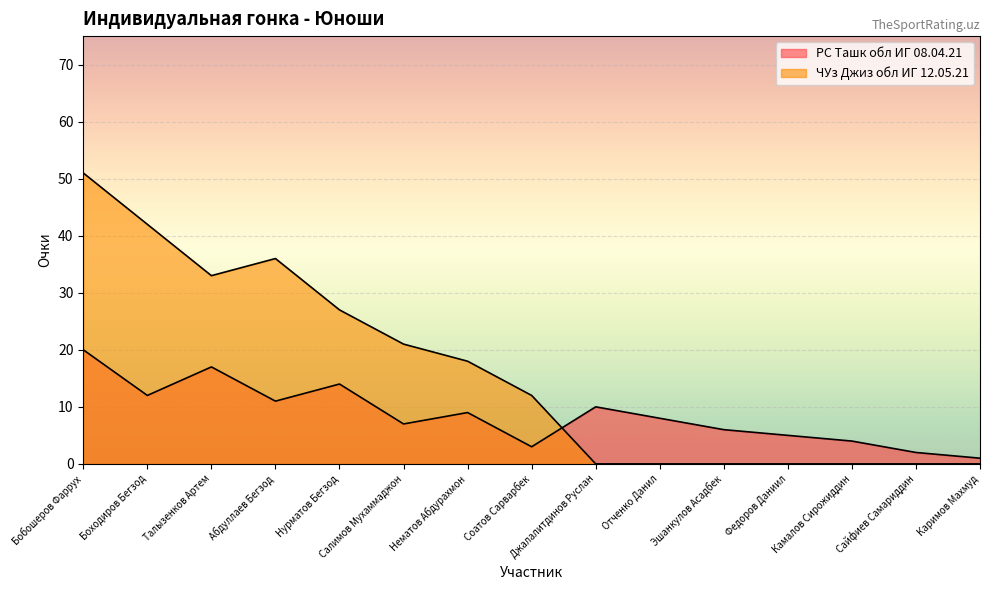

Reading right to left, list all the values displayed in this chart.

РС Ташк обл ИГ 08.04.21: Каримов Махмуд=1	Сайфиев Самариддин=2	Камалов Сирожиддин=4	Федоров Даниил=5	Эшанкулов Асадбек=6	Отченко Данил=8	Джалалитдинов Руслан=10	Соатов Сарварбек=3	Нематов Абдурахмон=9	Салимов Мухаммаджон=7	Нурматов Бегзод=14	Абдуллаев Бегзод=11	Талызенков Артем=17	Боходиров Бегзод=12	Бобошеров Фаррух=20
ЧУз Джиз обл ИГ 12.05.21: Каримов Махмуд=0	Сайфиев Самариддин=0	Камалов Сирожиддин=0	Федоров Даниил=0	Эшанкулов Асадбек=0	Отченко Данил=0	Джалалитдинов Руслан=0	Соатов Сарварбек=12	Нематов Абдурахмон=18	Салимов Мухаммаджон=21	Нурматов Бегзод=27	Абдуллаев Бегзод=36	Талызенков Артем=33	Боходиров Бегзод=42	Бобошеров Фаррух=51